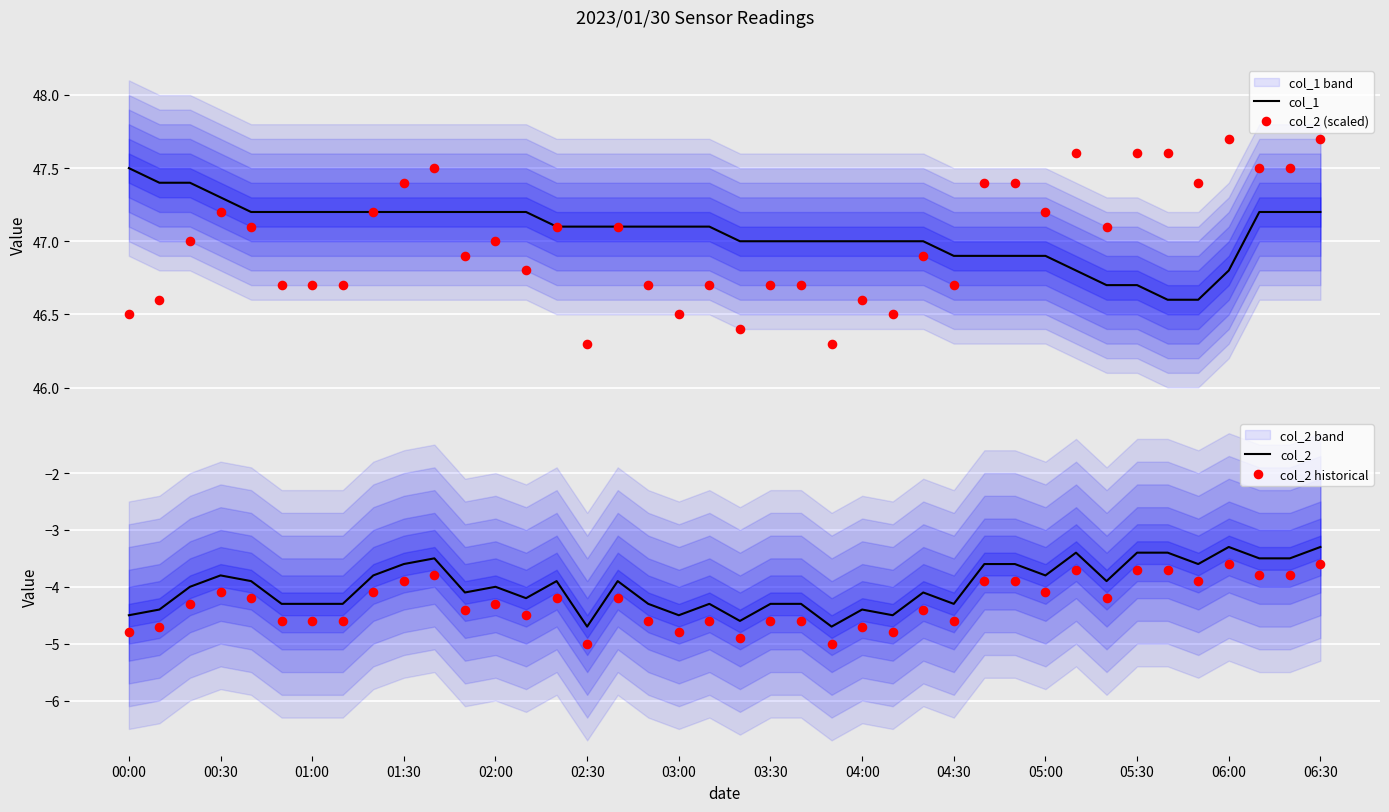

Which series reaches the maximum Y coordinate?

col_2 (scaled)